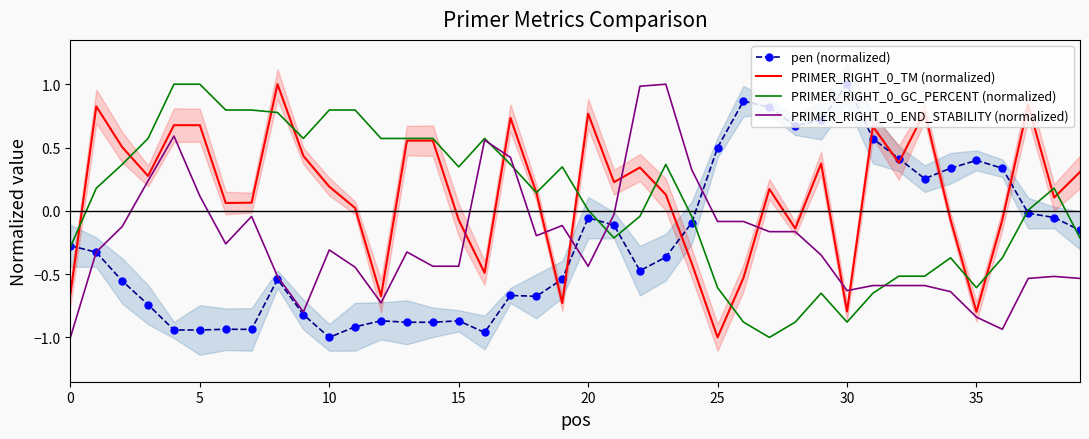

Is the value of PRIMER_RIGHT_0_TM (normalized) at 36 greater than the value of PRIMER_RIGHT_0_GC_PERCENT (normalized) at 26?

Yes